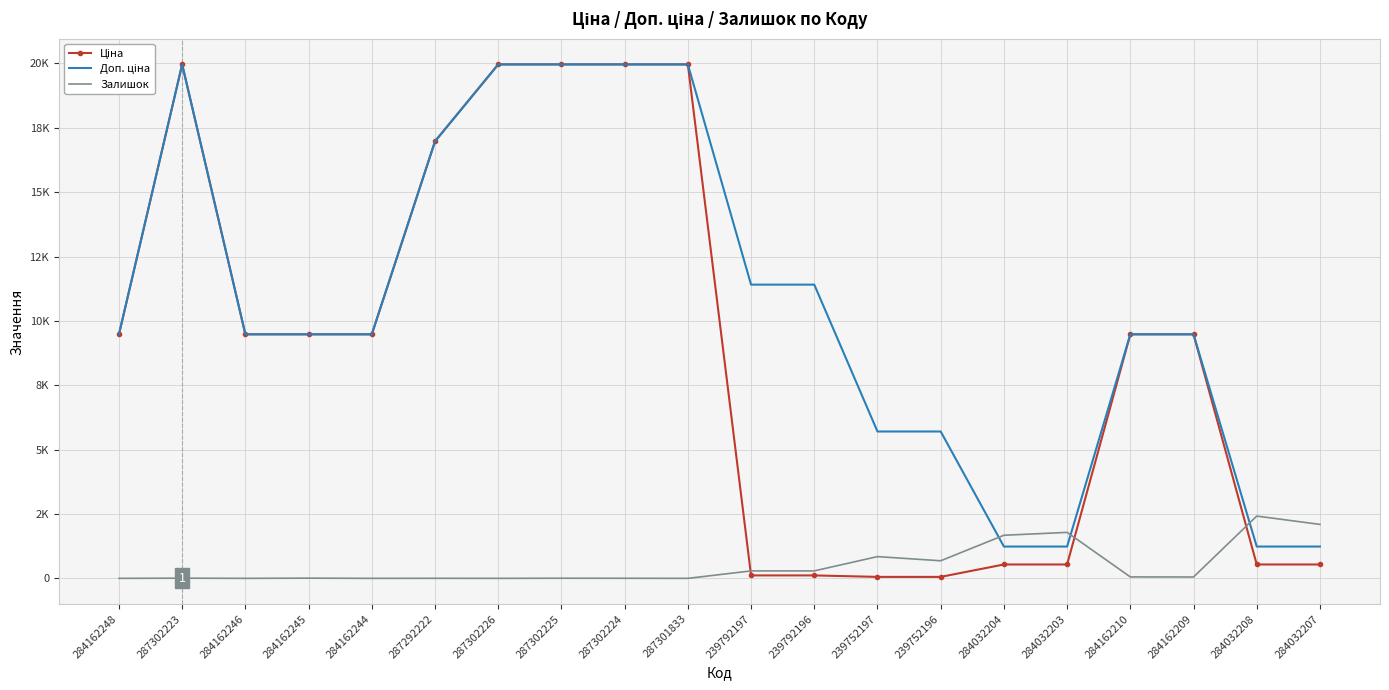

What is the label of the 11th point from the left?

239792197